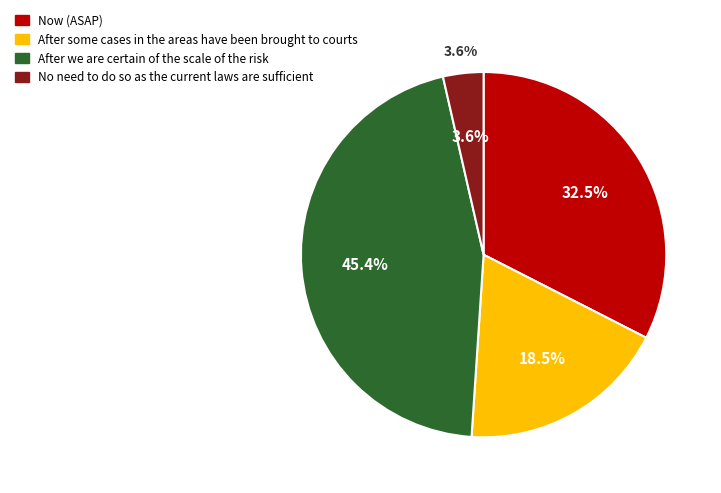

Does 2 account for over 50% of the chart?

No